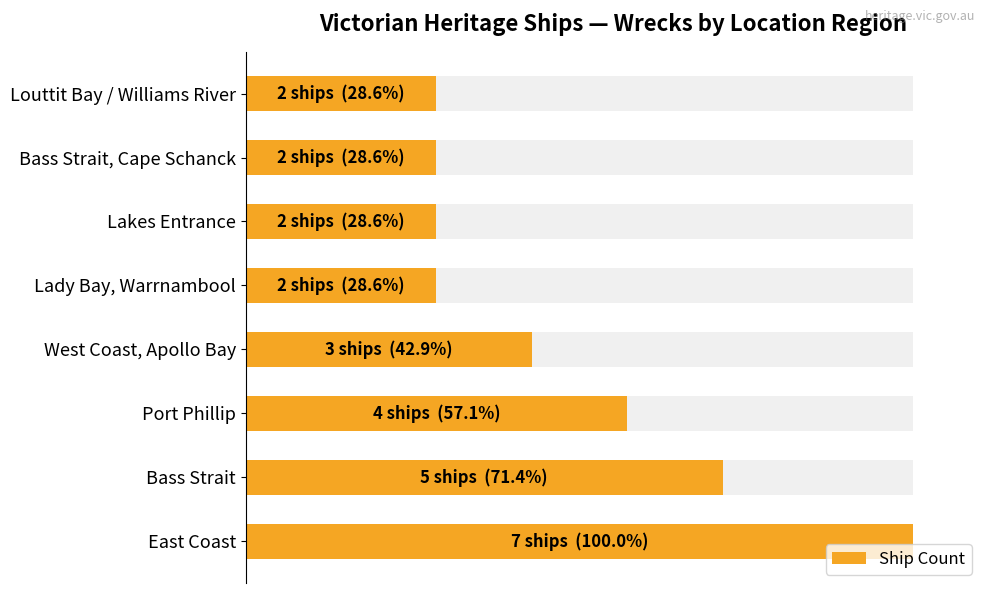

How many data points does each series have?

8